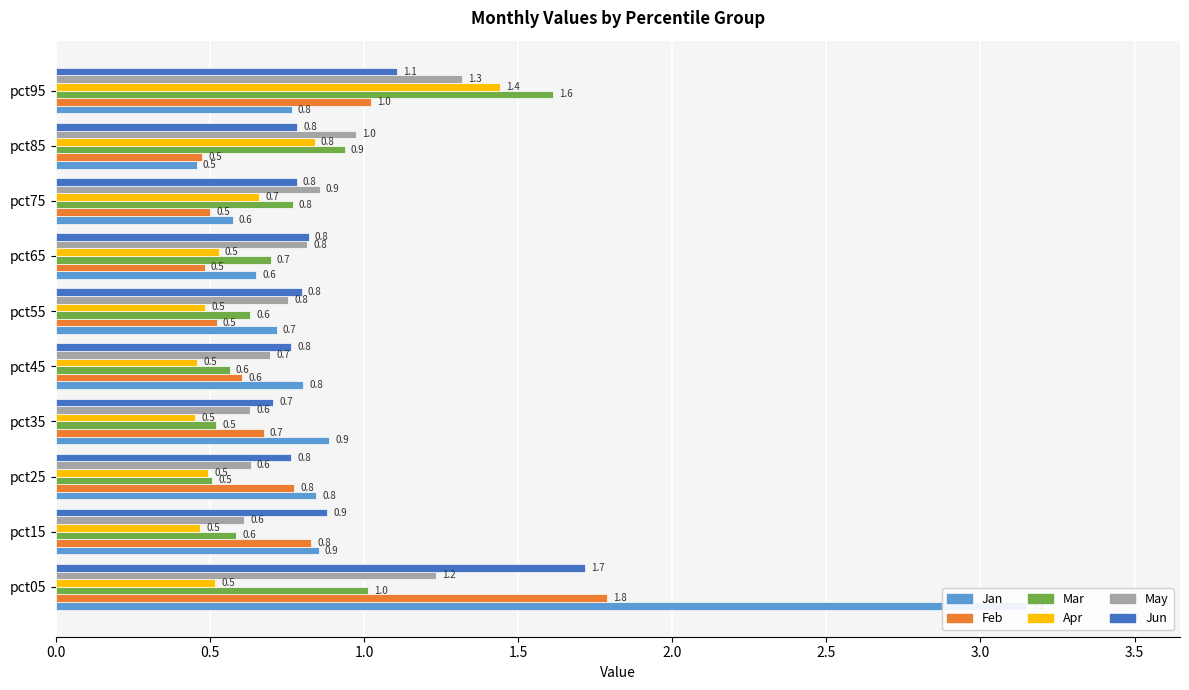

Count the number of categories in the chart.

10